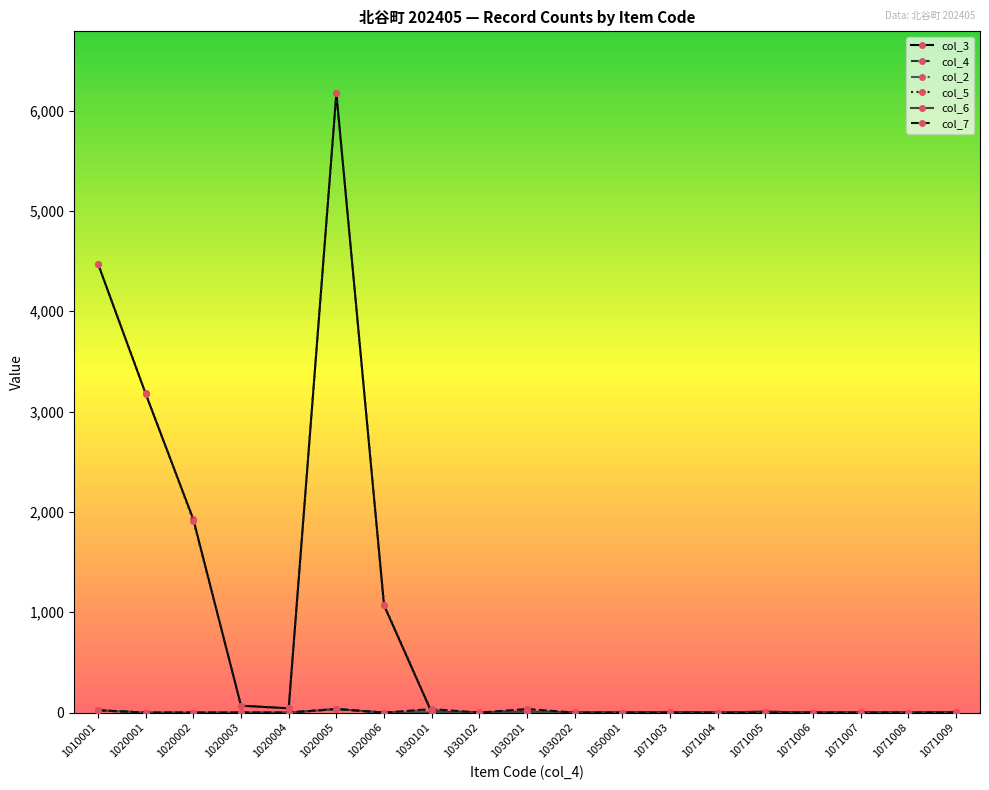

What is the maximum value shown in the chart?

6172